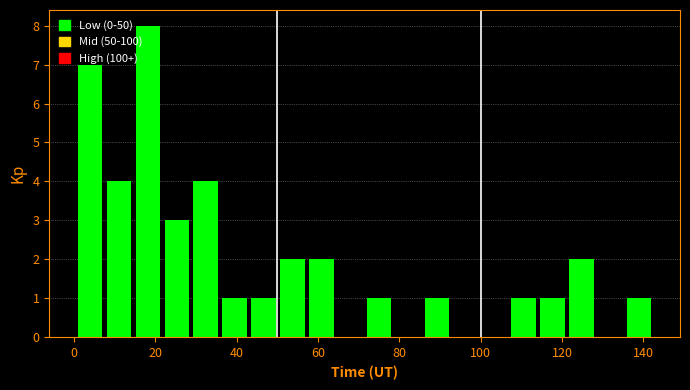

Read against the x-axis, roughly where is the centre of the tallest bar?

18